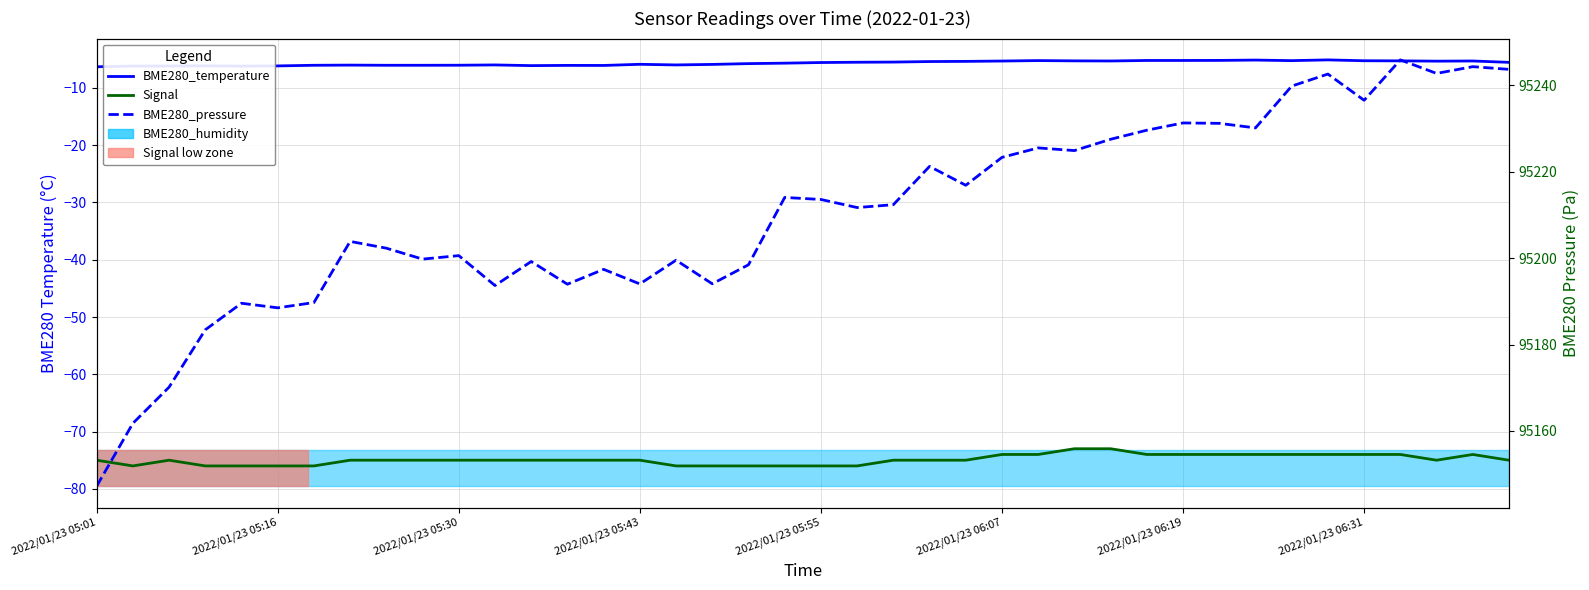

Is the value of Signal at 19 greater than the value of BME280_temperature at 12?

No